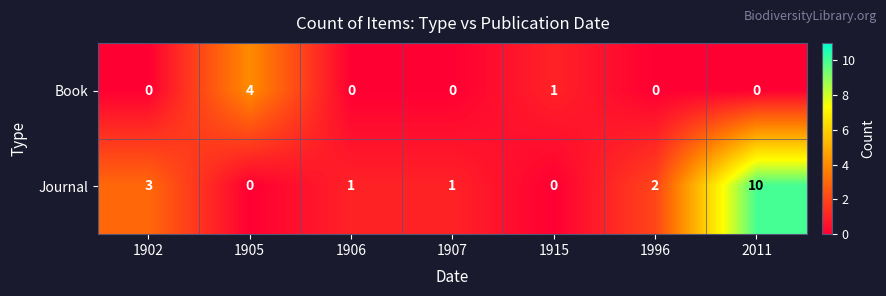

What is the sum of all Book values?

5